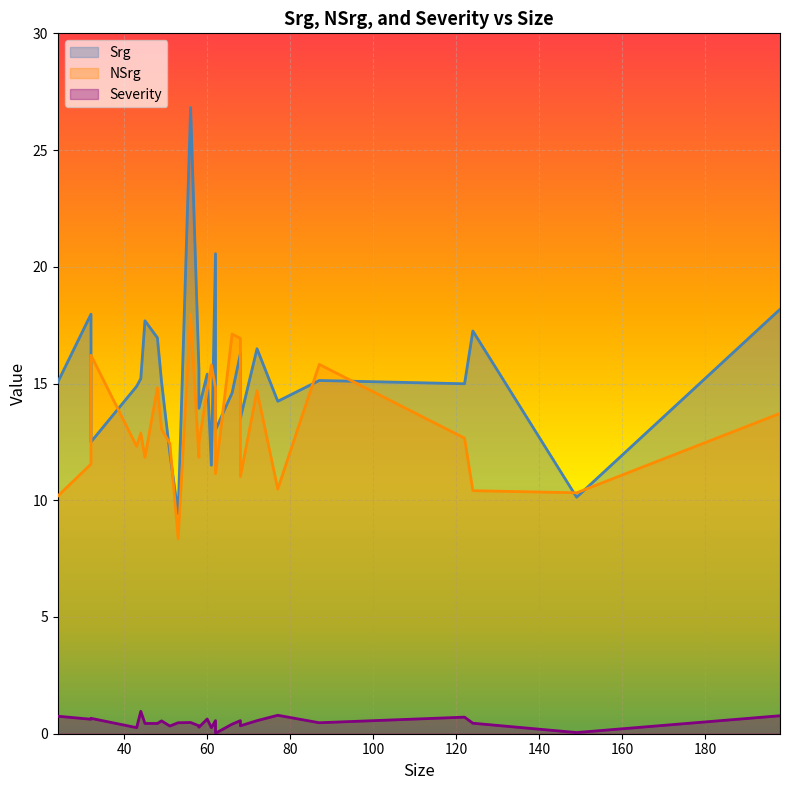

Which series has the largest total across all categories?

Srg